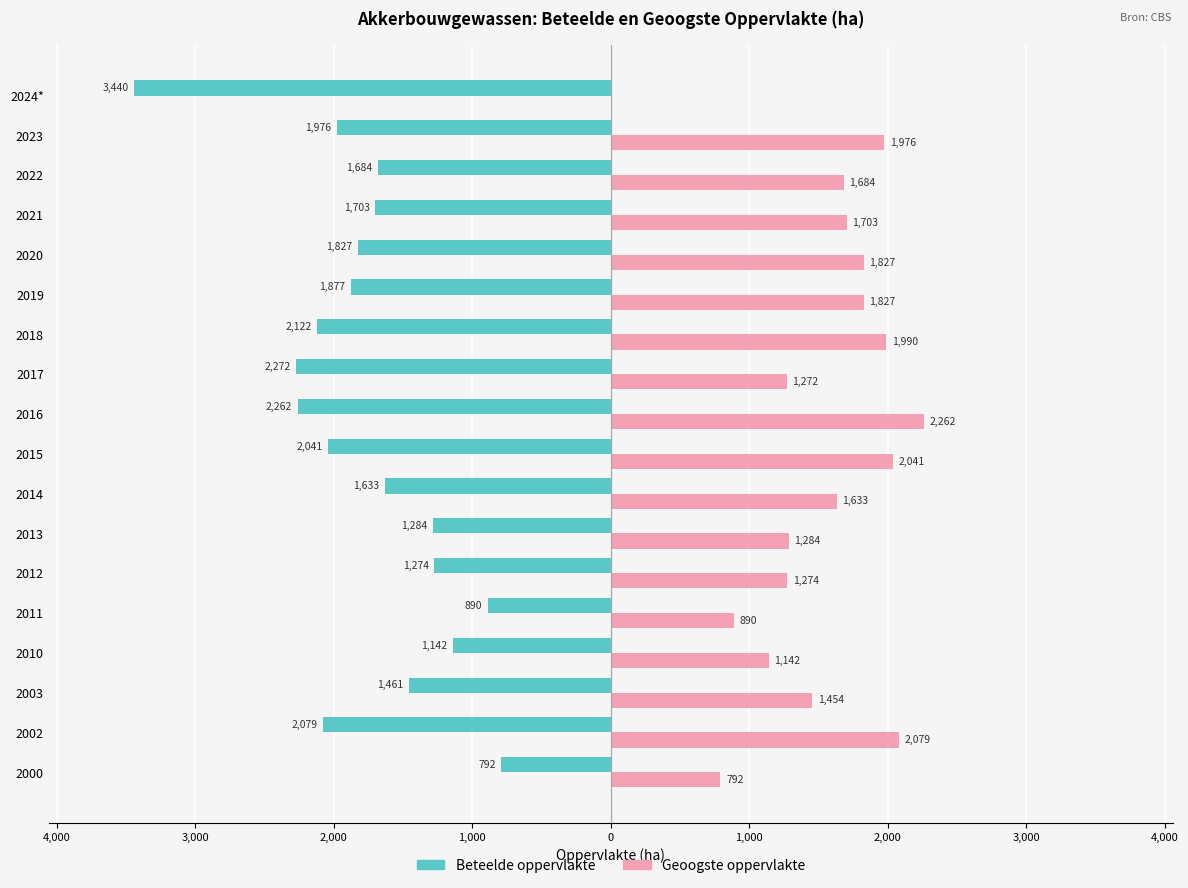

What are all the series names shown in the legend?

Beteelde oppervlakte, Geoogste oppervlakte